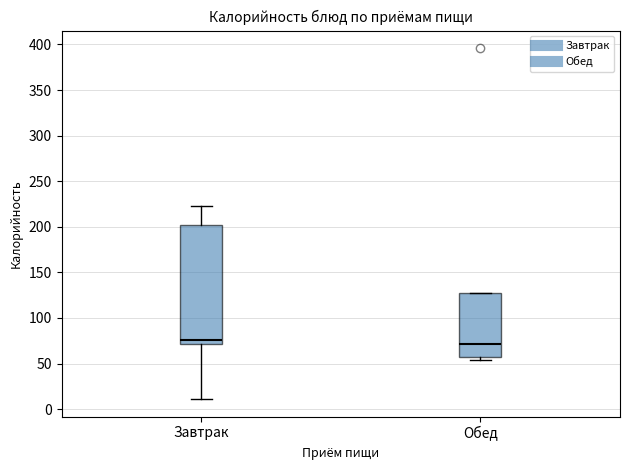

Reading left to right, read every box against the y-axis: the position of its median line, the range the box covers, and the ends of its whiskers. The values are not printed on the chart, so give them approximately, as read against the axis.

Завтрак: median 75, box 70 to 200, whiskers 10 to 225
Обед: median 70, box 55 to 125, whiskers 55 (just below the box's lower edge) to 125